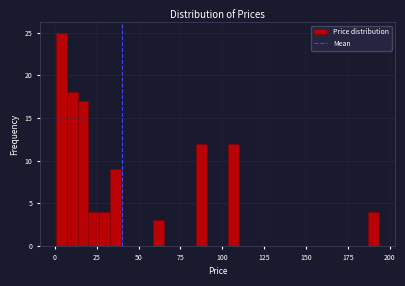

Around what value on the x-axis is the tallest bar? Give the approximate position of its centre, as read against the axis.

5